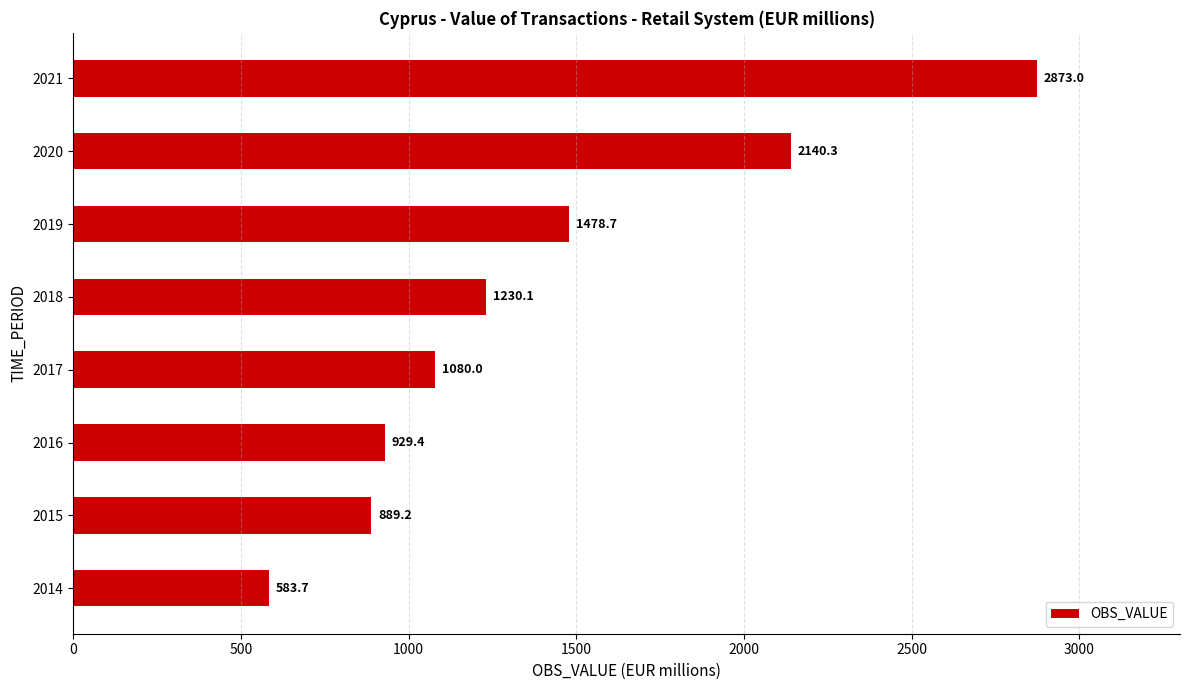

What is the change in value from 2020 to 2021?

+732.7